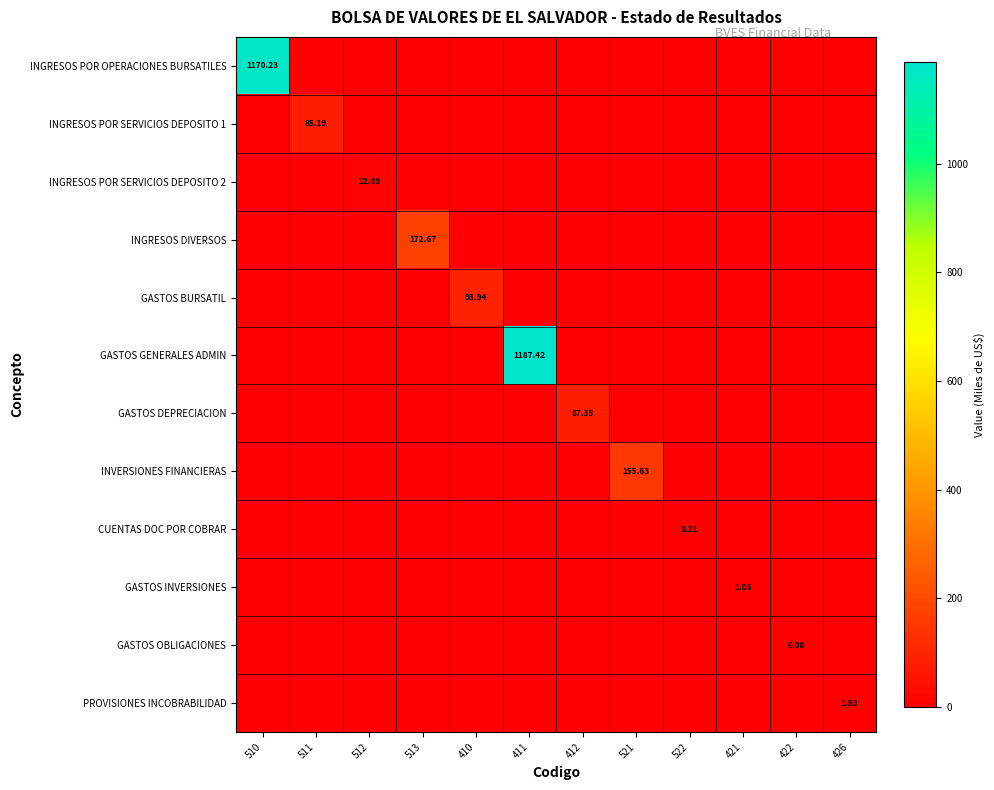

At which category is the sum across all series the highest?

411